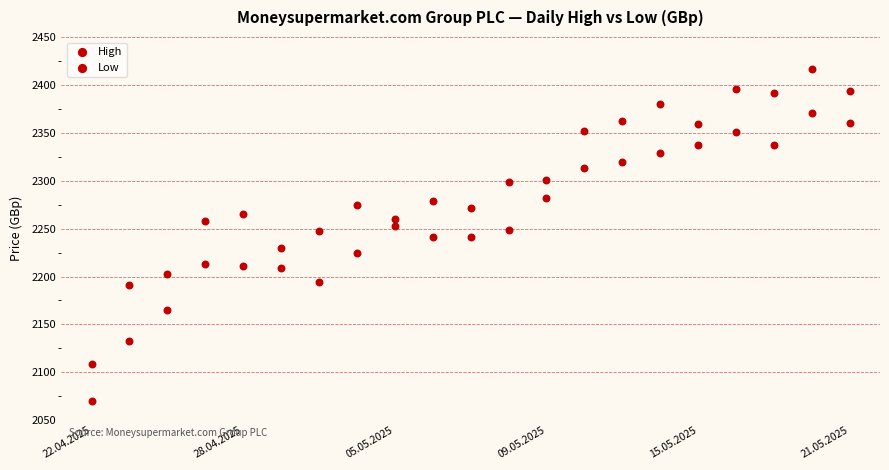

How many data points are displayed?

42